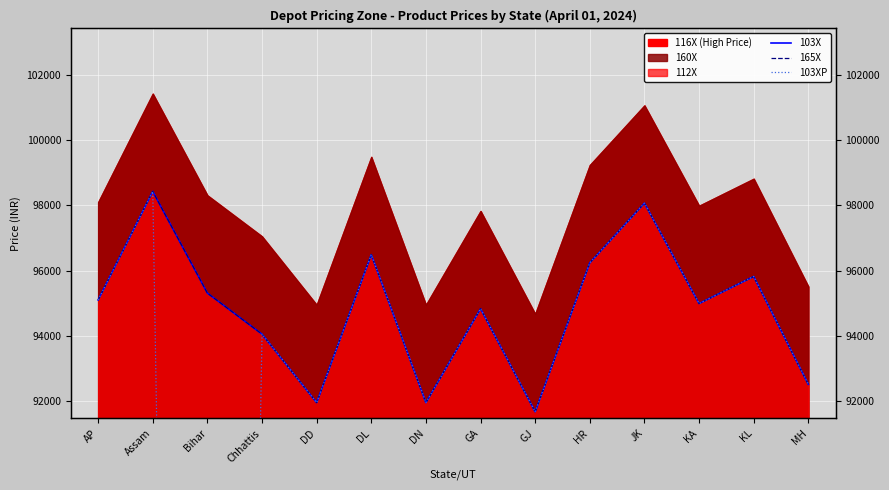

The 103X series shows 171324 at KL. True or false?

False